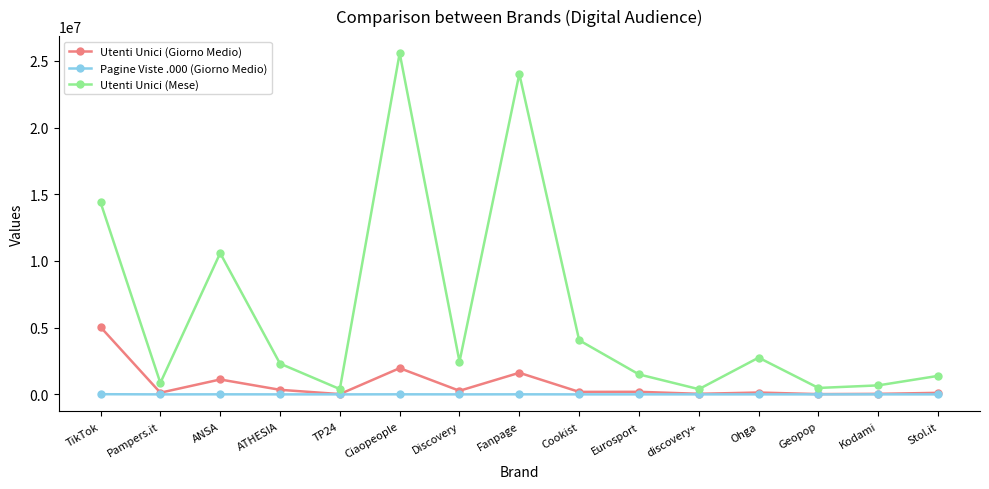

How many lines are shown in the chart?

3